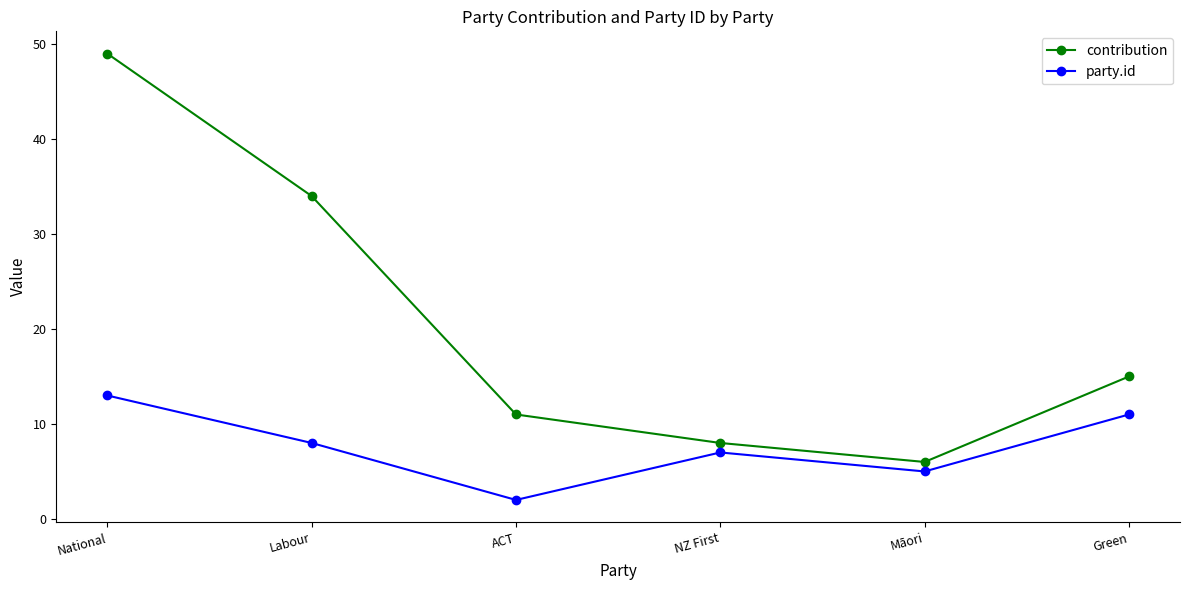

Which series changed the most between Labour and Māori?

contribution